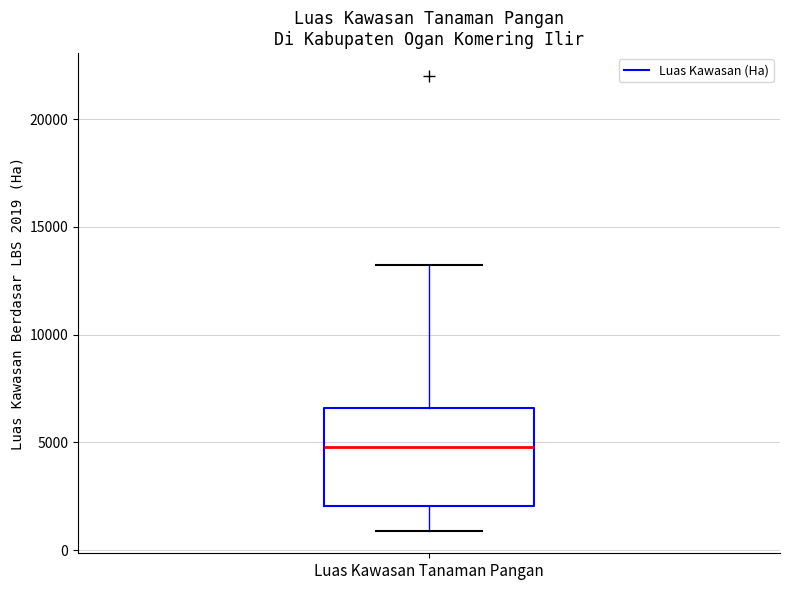

Transcribe this box plot: give where the median line is, the range the box spans, and where the two whiskers end, as read against the y-axis. The values are not printed on the chart, so give them approximately, as read against the axis.

median 5000, box 2000 to 6500, whiskers 1000 to 13000